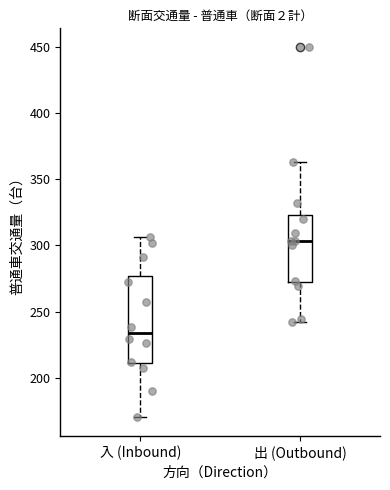

Reading left to right, transcribe this box plot: for each box, give where its median line is, the range the box spans, and where its two whiskers end, as read against the y-axis. The values are not printed on the chart, so give them approximately, as read against the axis.

入 (Inbound): median 235, box 210 to 275, whiskers 170 to 305
出 (Outbound): median 305, box 270 to 325, whiskers 240 to 365